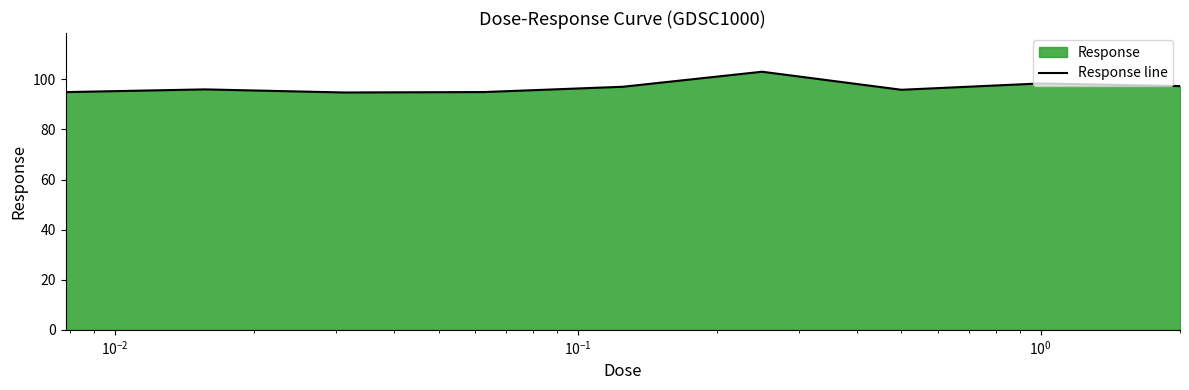

What is the difference between the maximum and minimum values?

8.3